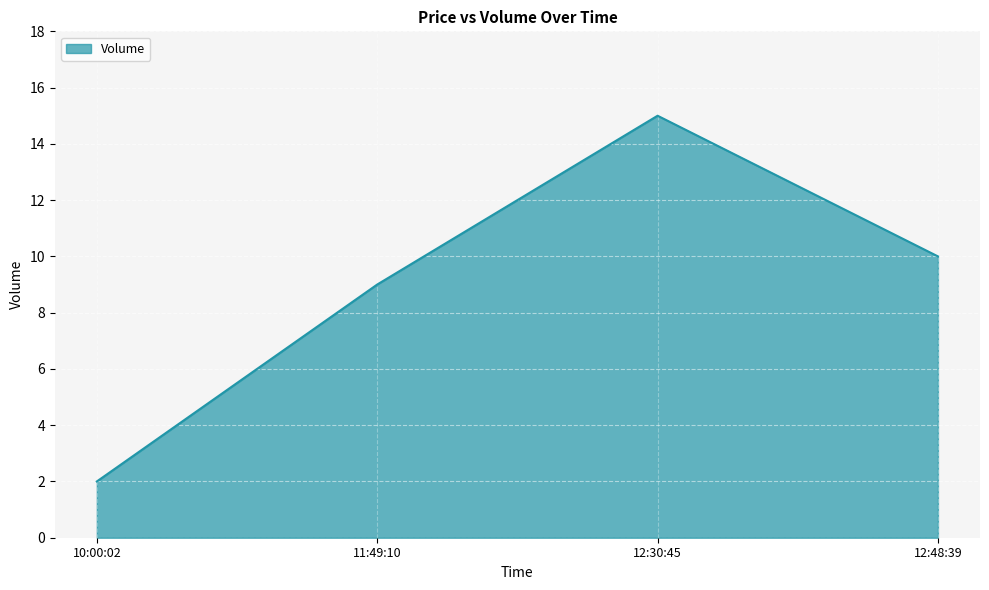

What position from the left is 12:30:45?

3